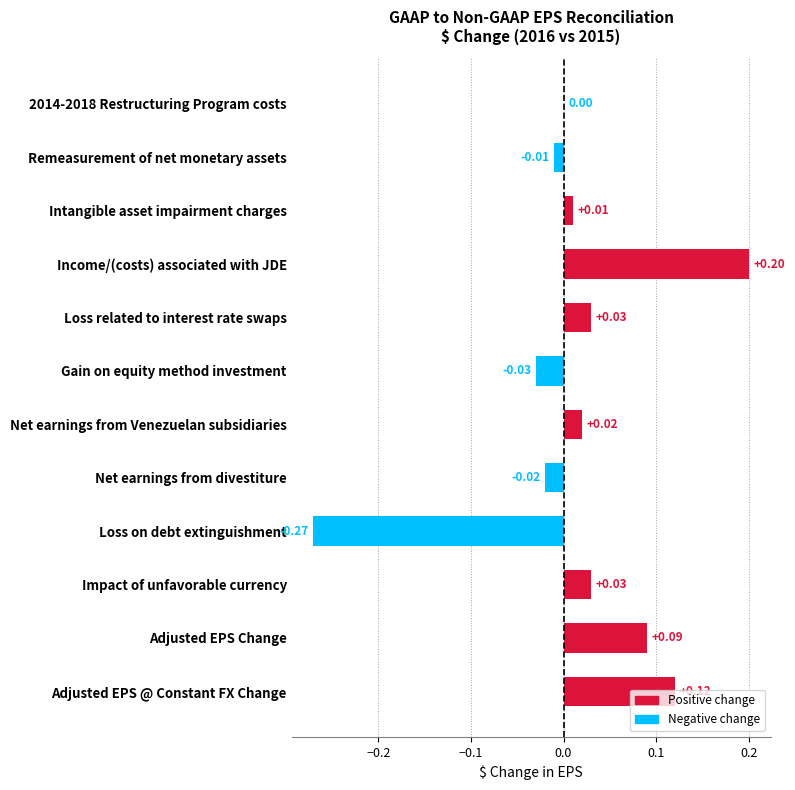

Between Impact of unfavorable currency and Gain on equity method investment, which is larger?

Impact of unfavorable currency